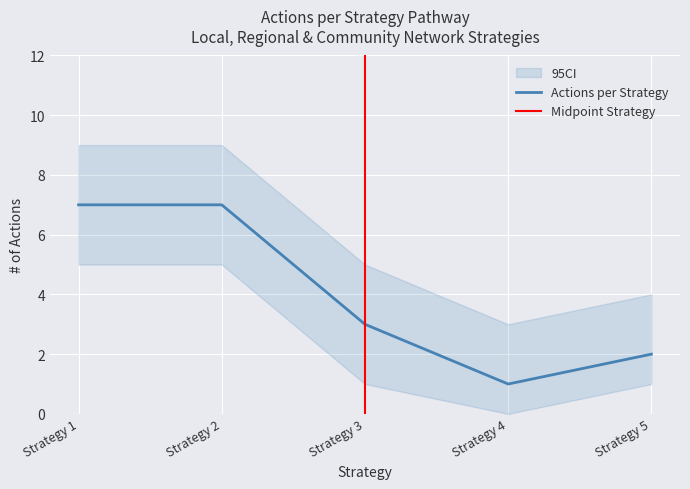

What is the maximum value shown in the chart?

7